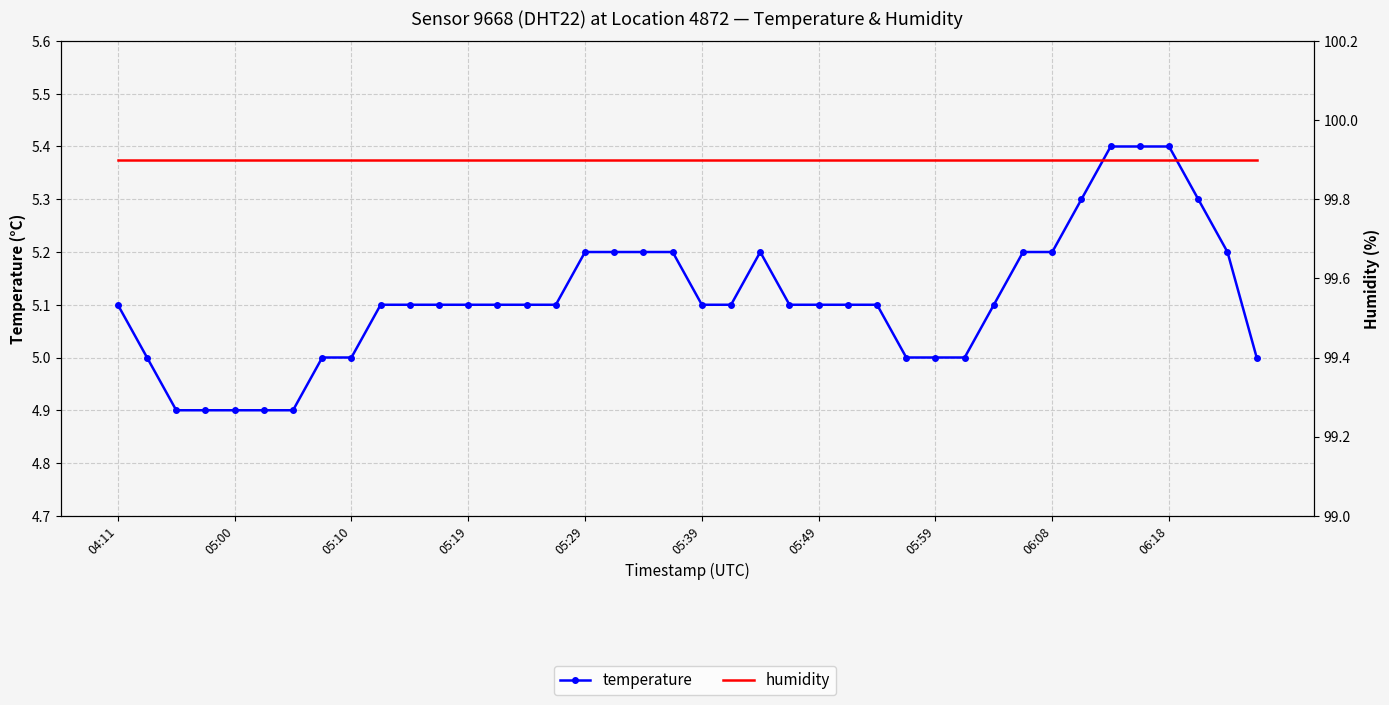

True or false: humidity and temperature cross at least once.

False